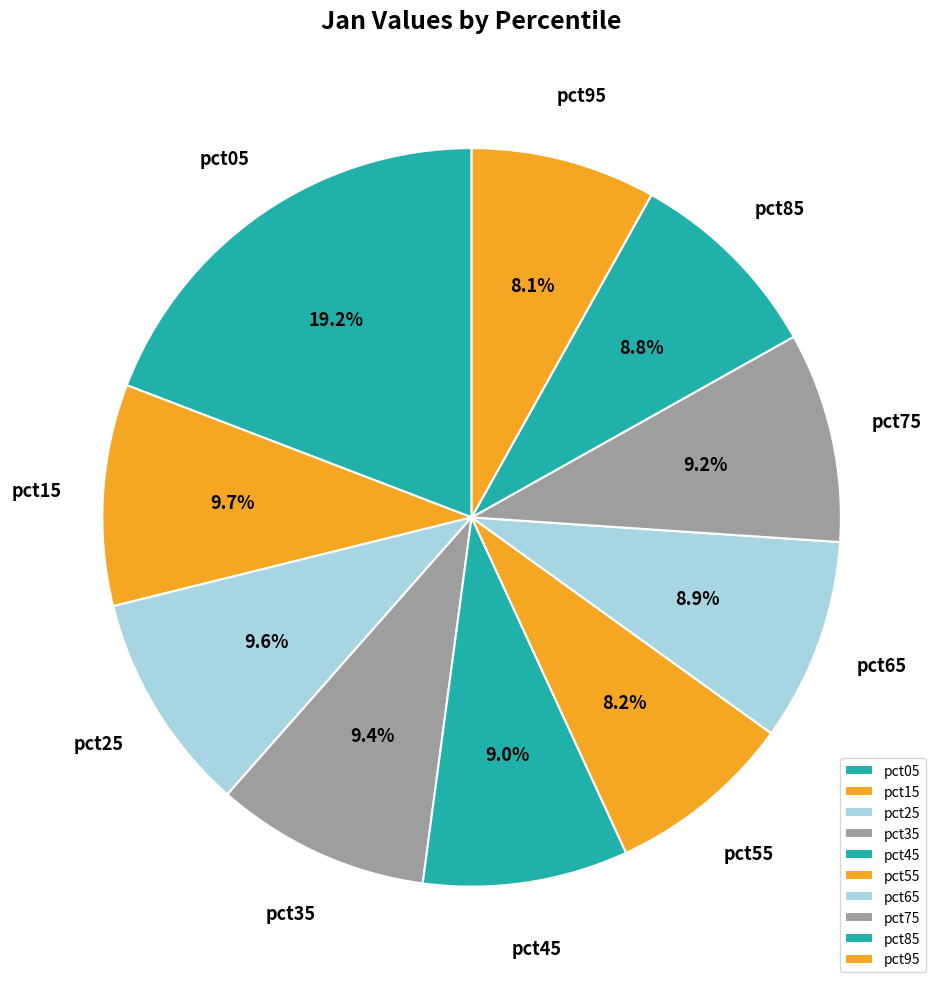

Is the sum of pct55 and pct45 greater than half?

No